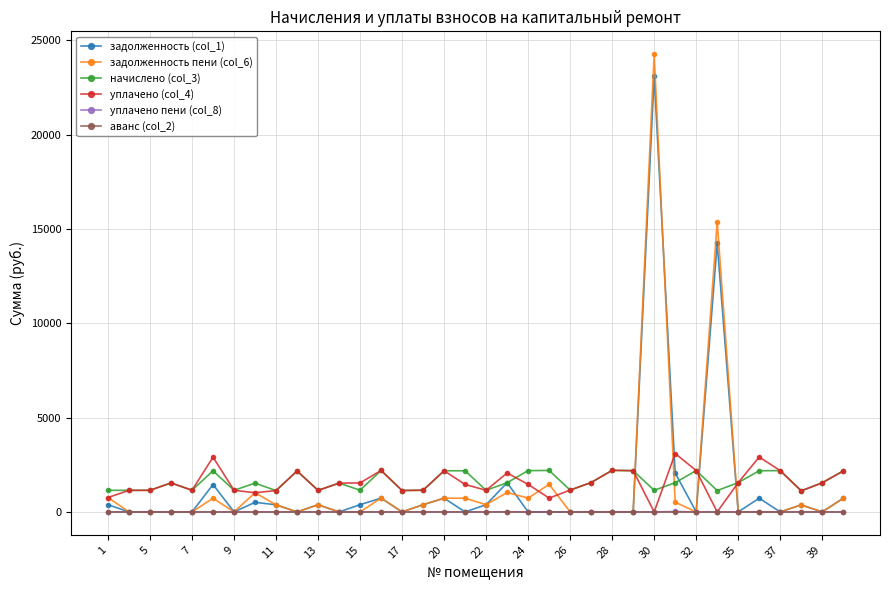

Which series ends up on top after the final intersection of задолженность (col_1) and уплачено (col_4)?

уплачено (col_4)